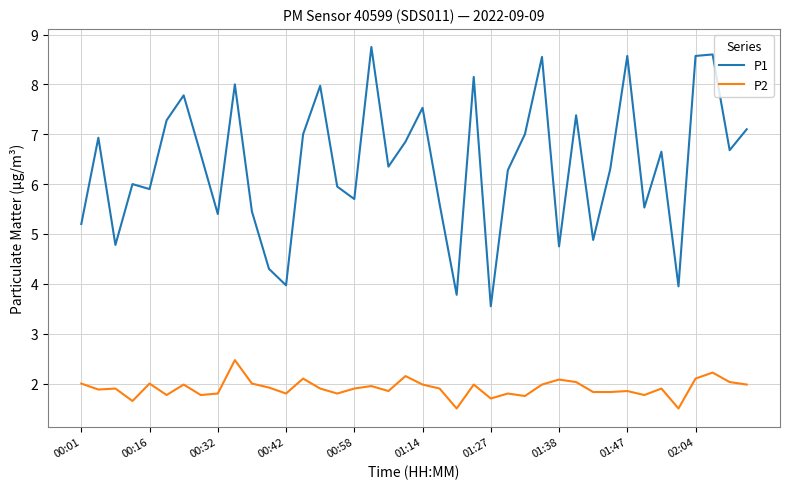

True or false: P1 and P2 cross at least once.

False